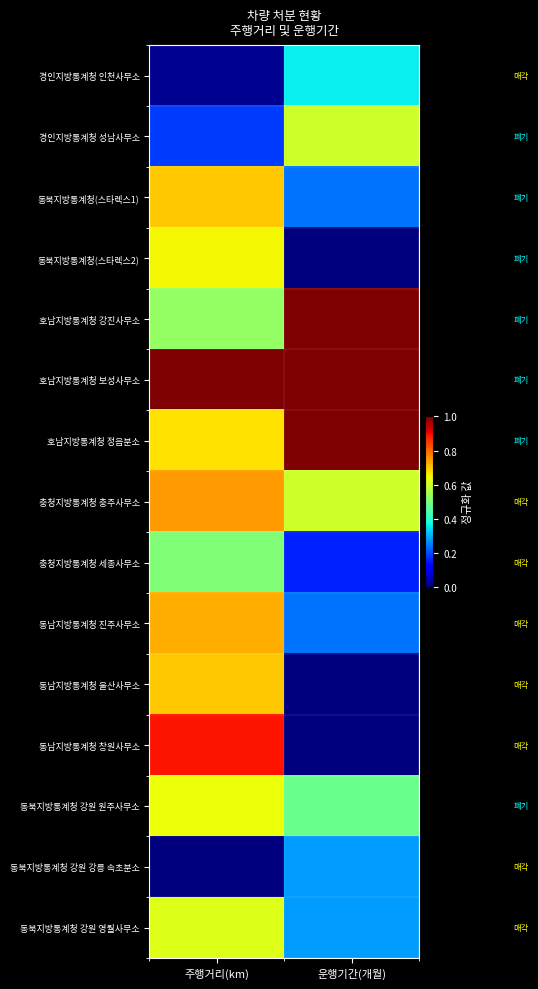

Between 주행거리(km) and 운행기간(개월), which series saw the biggest shift?

동남지방통계청 창원사무소